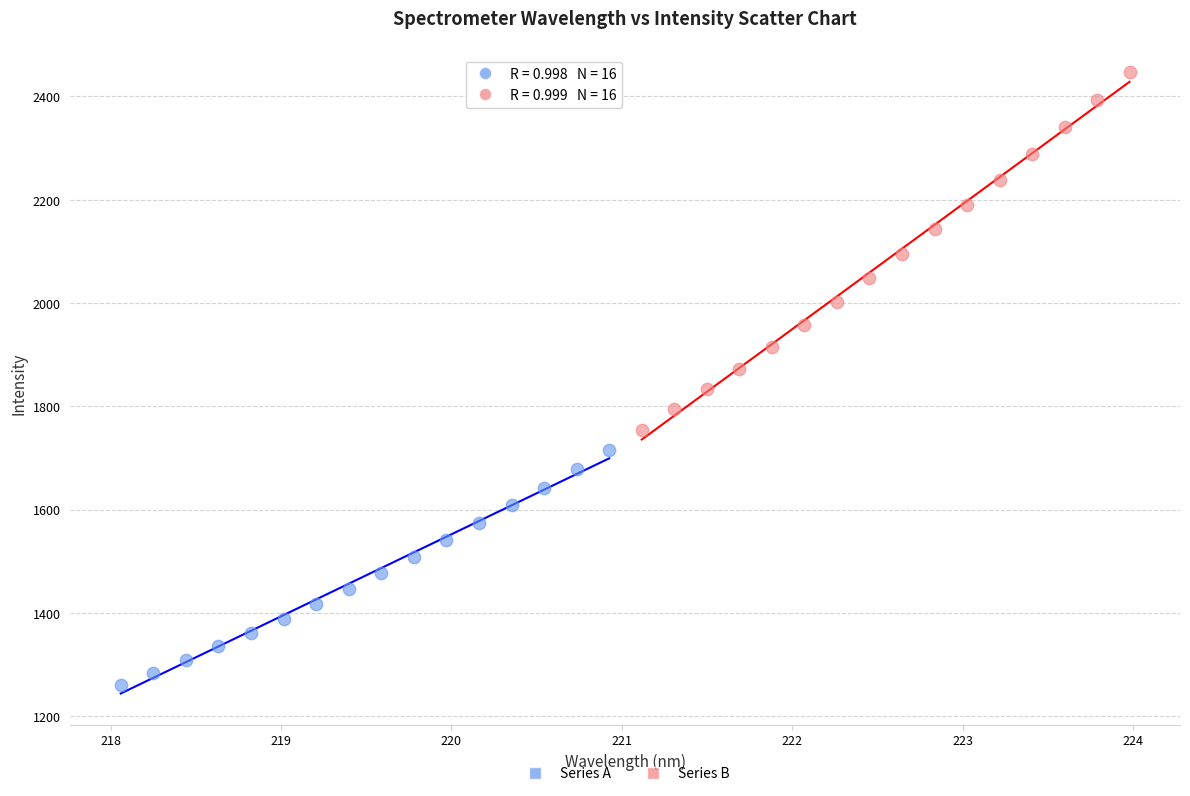

Which series contains the highest Y value?

Series B